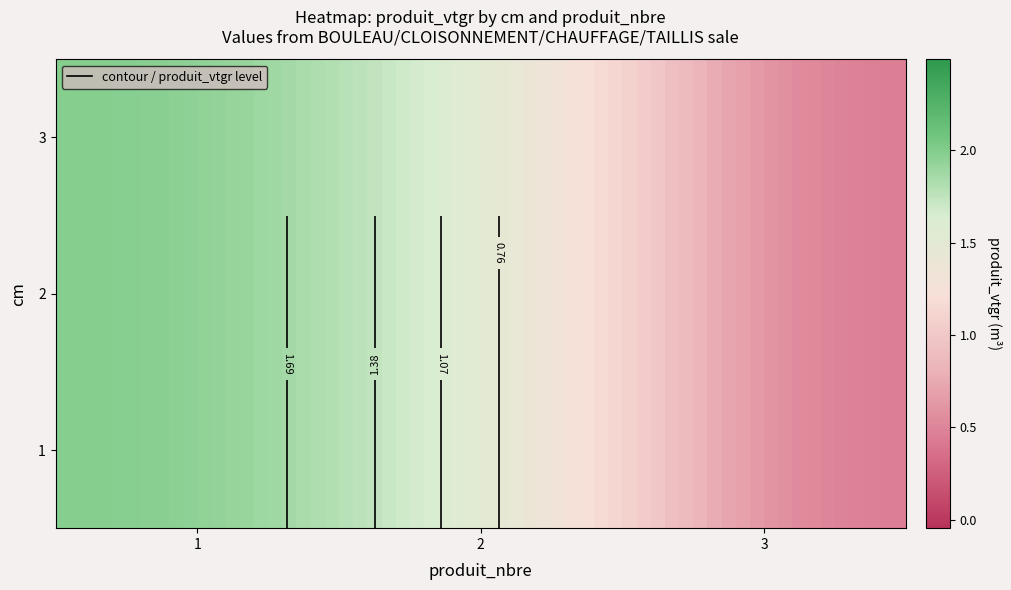

What is the sum of all 2 values?

4.0